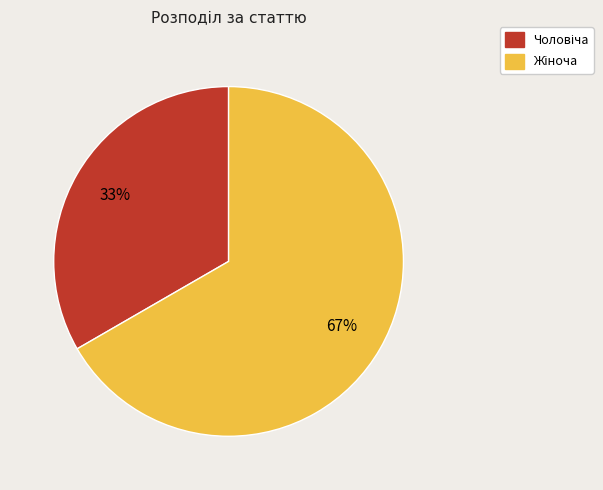

Does any single category account for the majority?

Yes